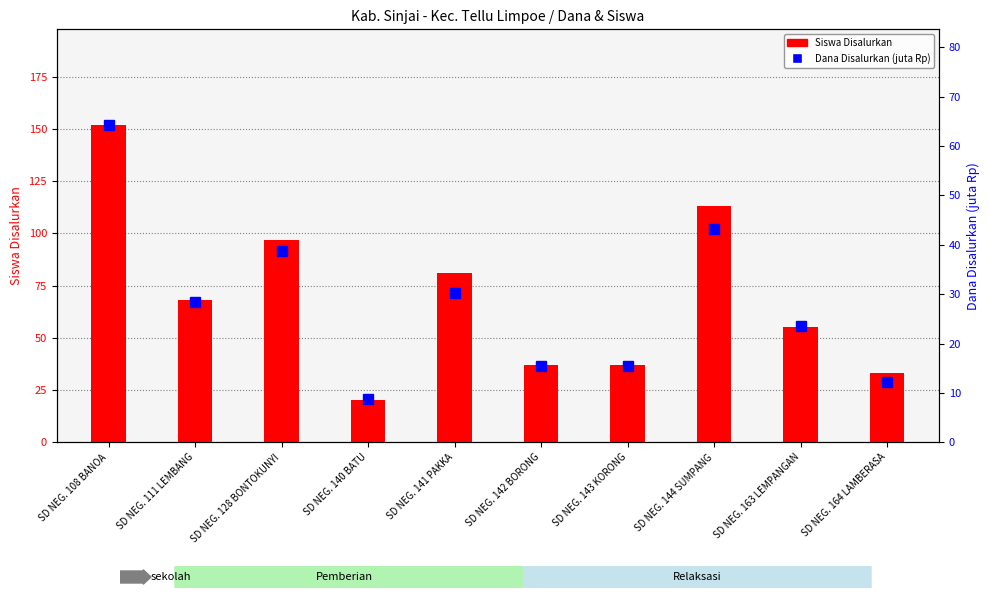

Are the bars horizontal?

No